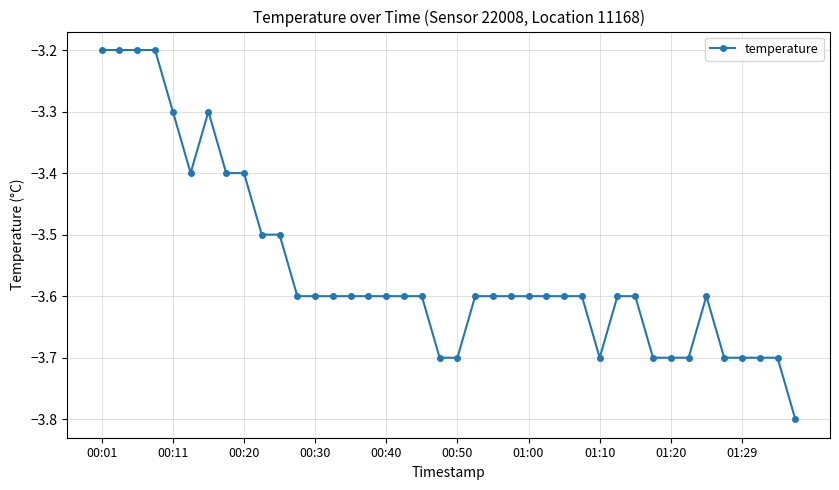

What is the value of the 39th point from the left?

-3.7